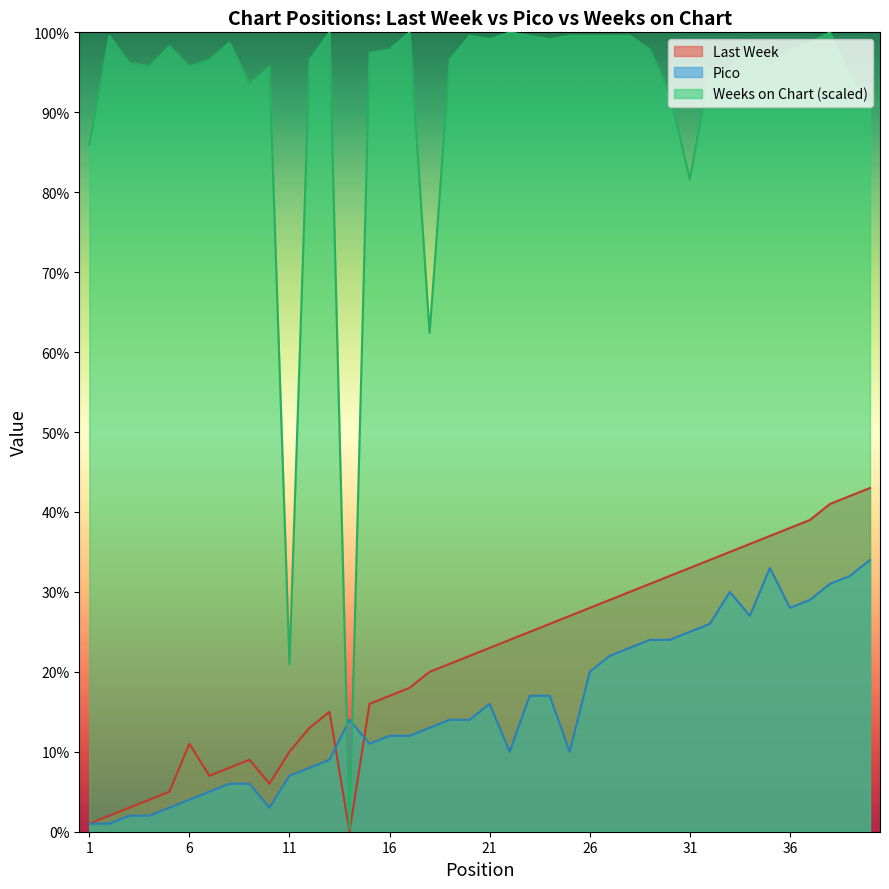

How many data points does each series have?

40